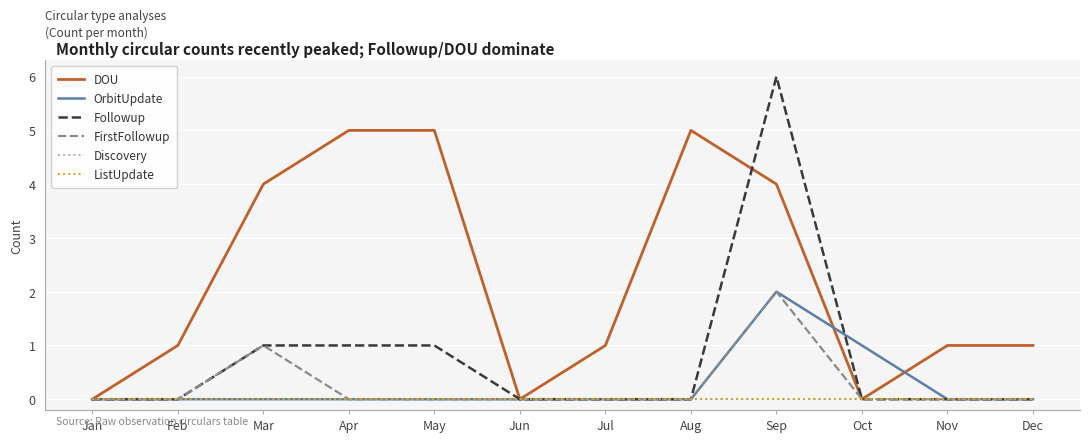

At which category does DOU reach its first local valley?

Jun